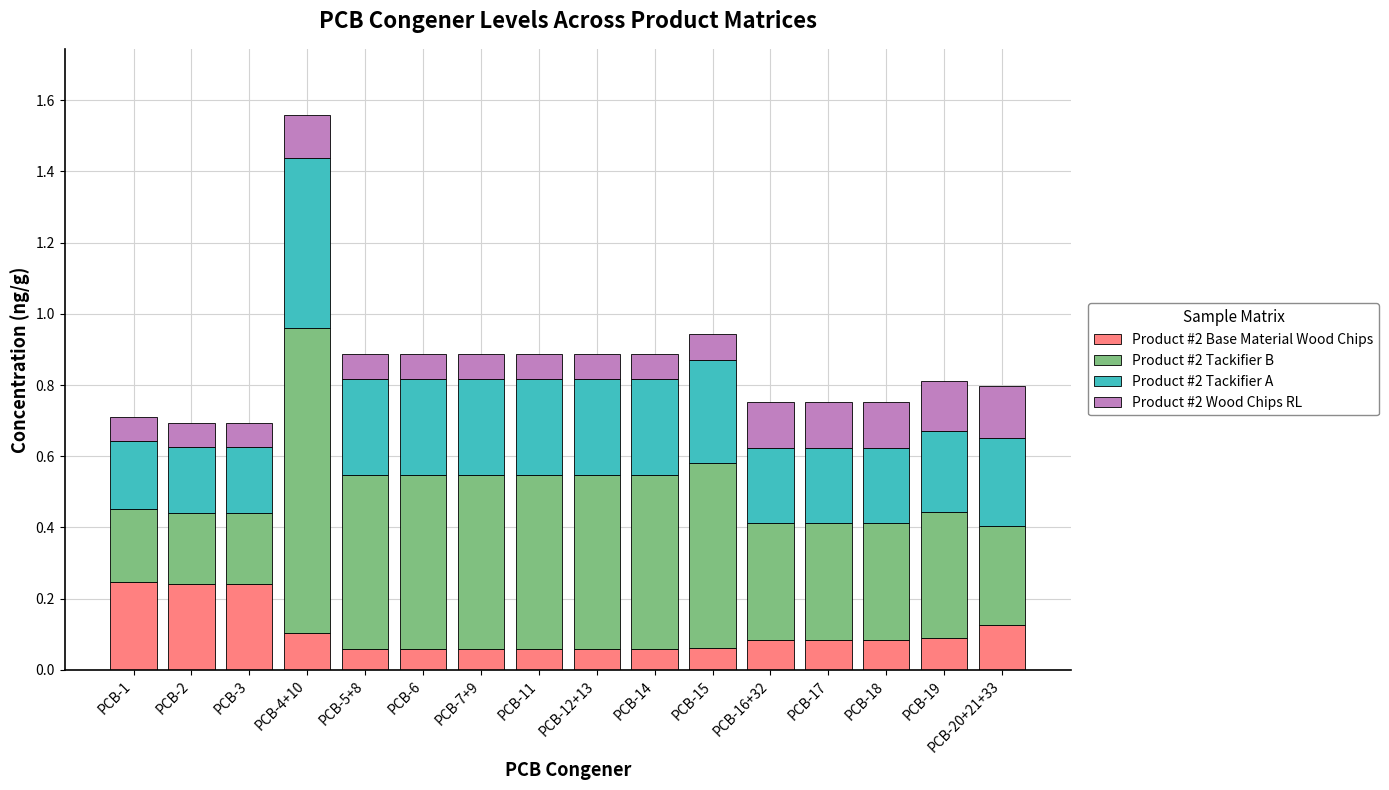

Is it true that Product #2 Base Material Wood Chips equals 0.1 at PCB-12+13?

True